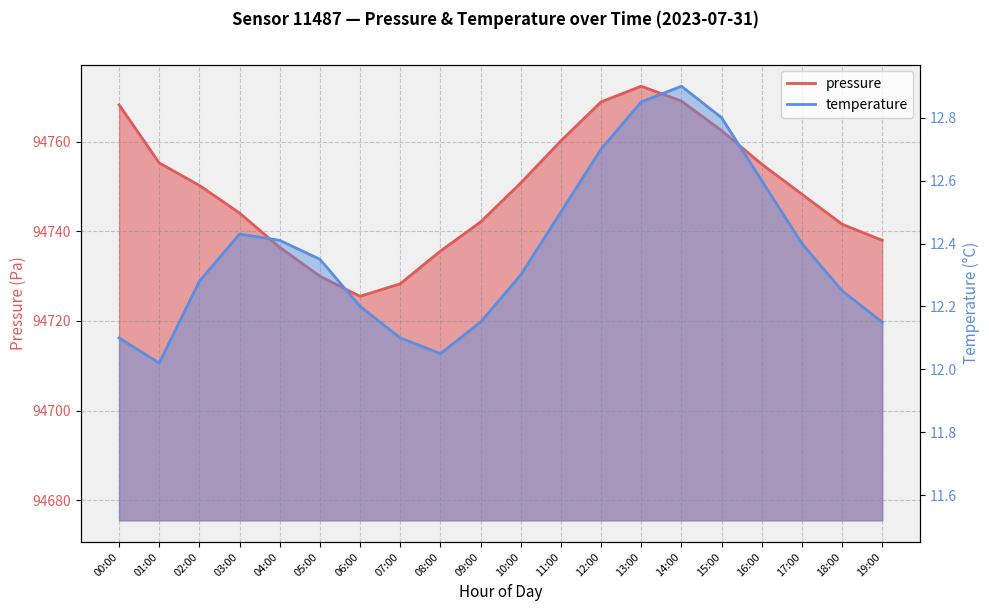

Which category has the lowest value in the temperature series?

01:00